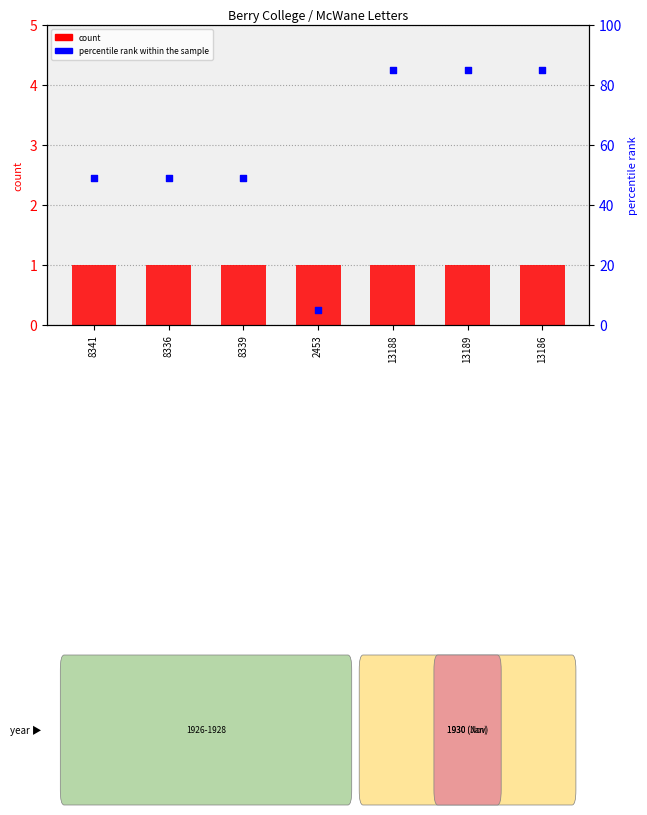

What are all the series names shown in the legend?

count, percentile rank within the sample